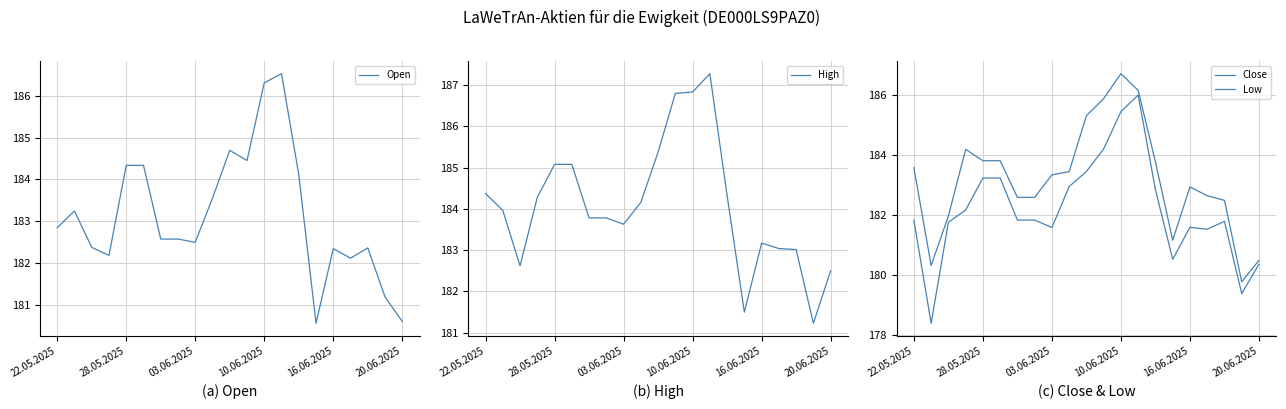

What is the minimum value for Open?

180.6